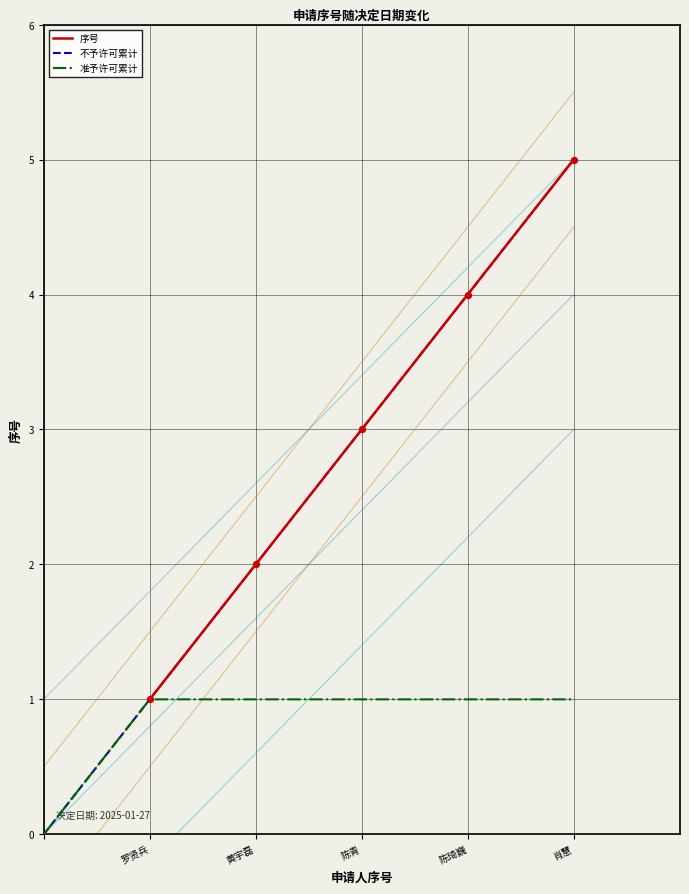

What is the maximum value for 序号?

5